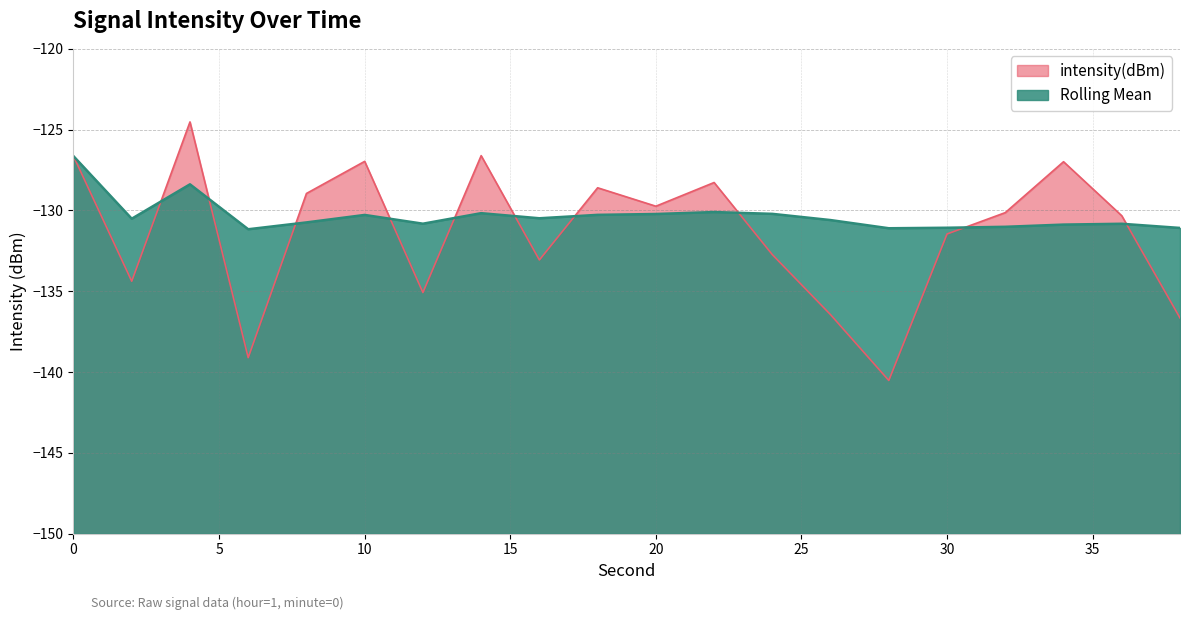

What is the smallest value displayed?

-140.5